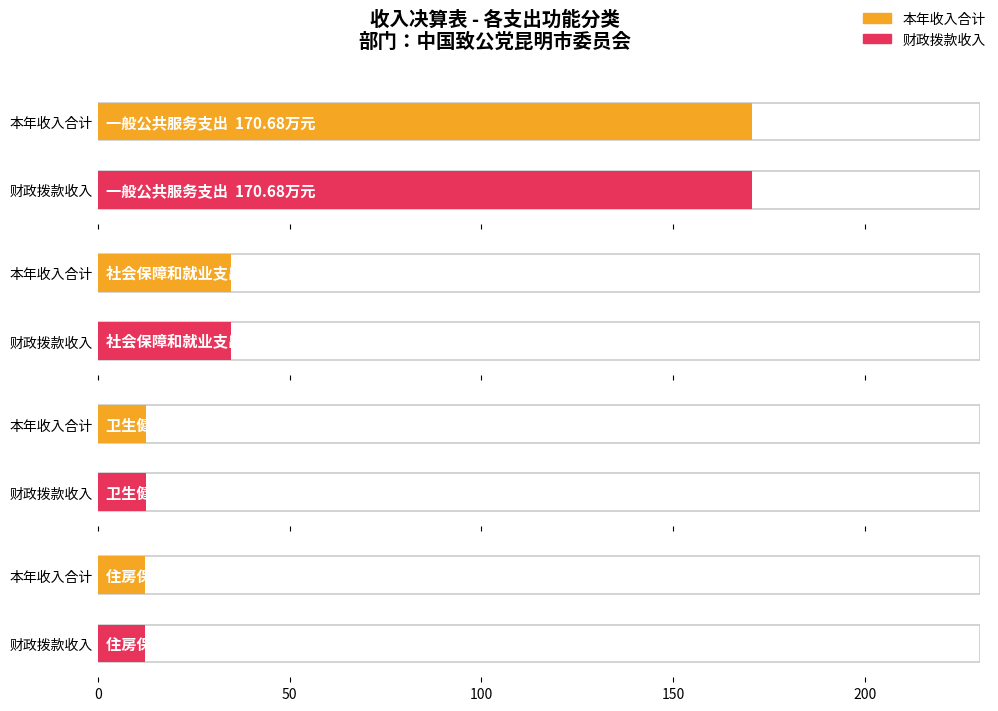

Is it true that 财政拨款收入 equals 63.0 at 一般公共服务支出?

False